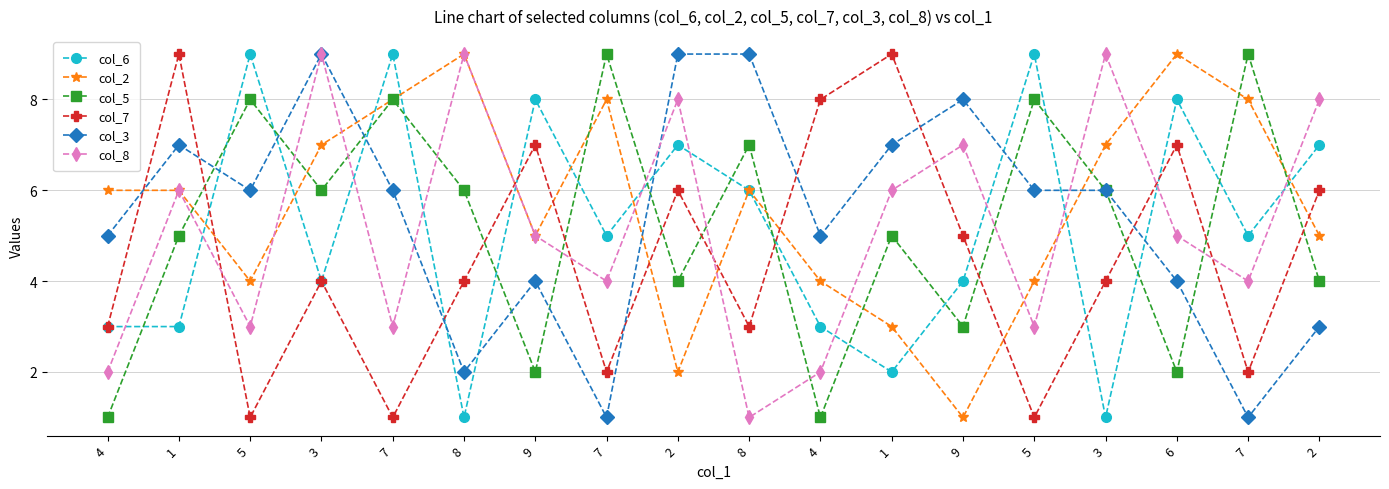

True or false: col_5 has a value of 4 at 7.

False